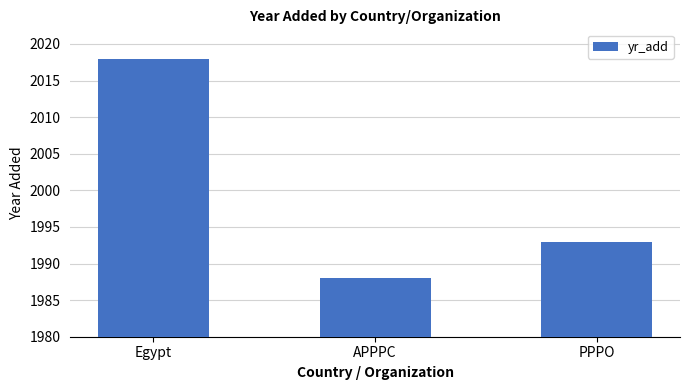

Where does the data first go above 1993?

Egypt